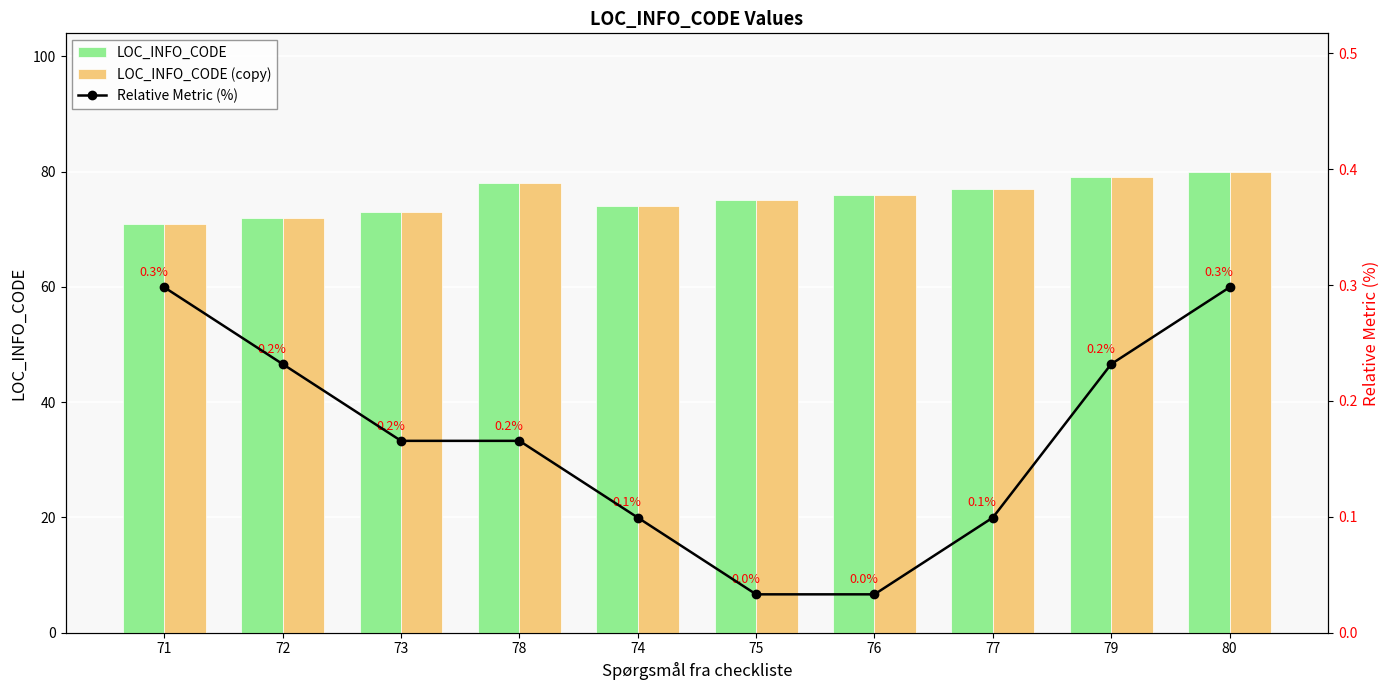

What value does the Relative Metric (%) series have at 74?

0.1